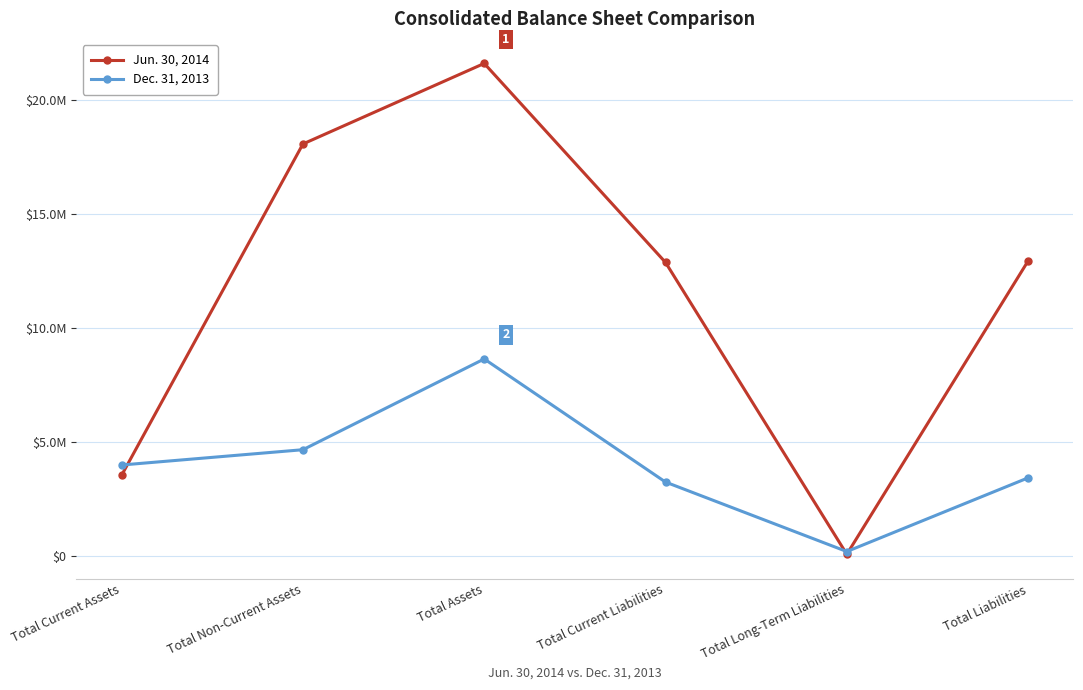

Does the chart display data point markers on the line(s)?

Yes